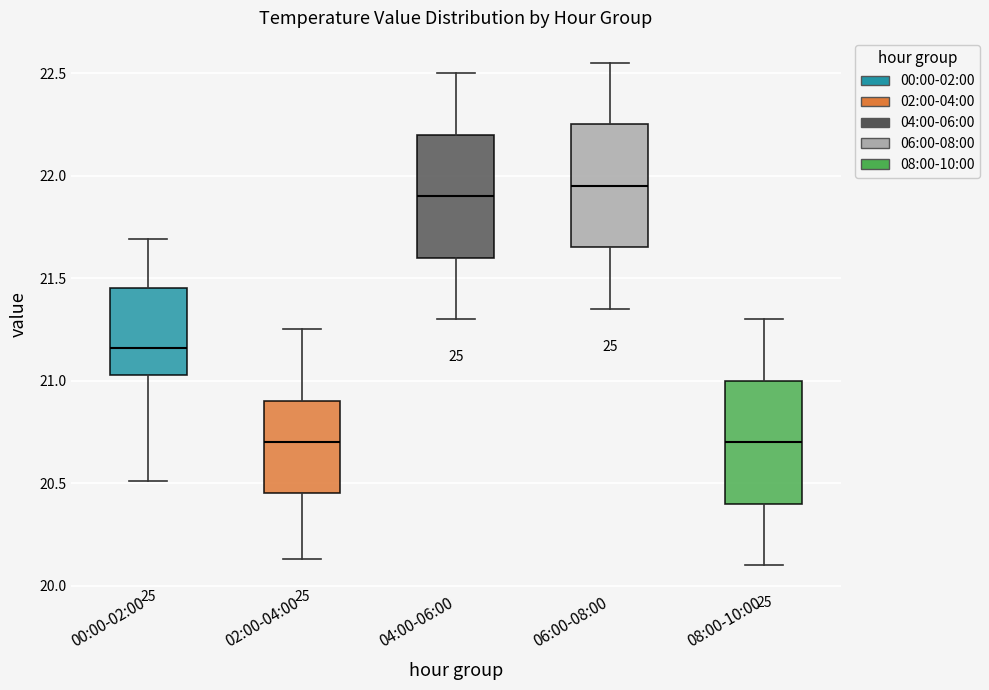

Reading left to right, transcribe this box plot: for each box, give where its median line is, the range the box spans, and where its two whiskers end, as read against the y-axis. The values are not printed on the chart, so give them approximately, as read against the axis.

00:00-02:00: median 21.15, box 21.05 to 21.45, whiskers 20.50 to 21.70
02:00-04:00: median 20.70, box 20.45 to 20.90, whiskers 20.15 to 21.25
04:00-06:00: median 21.90, box 21.60 to 22.20, whiskers 21.30 to 22.50
06:00-08:00: median 21.95, box 21.65 to 22.25, whiskers 21.35 to 22.55
08:00-10:00: median 20.70, box 20.40 to 21.00, whiskers 20.10 to 21.30